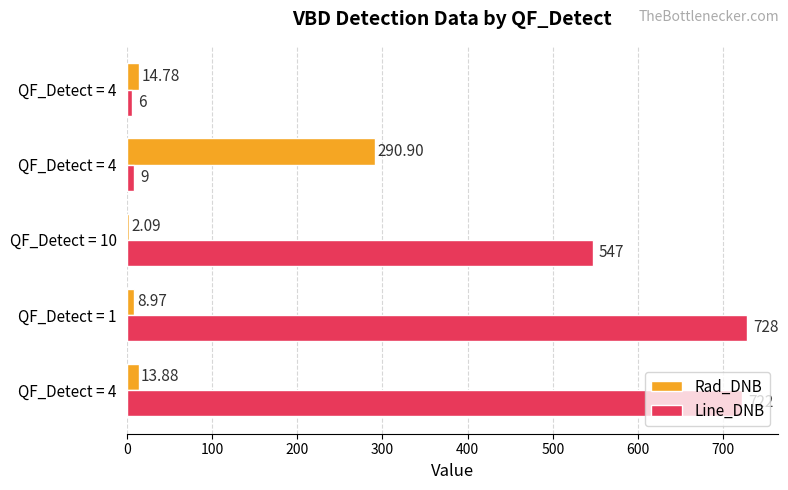

Reading left to right, list all the values displayed in this chart.

Rad_DNB: 13.9	9.0	2.1	290.9	14.8
Line_DNB: 722.0	728.0	547.0	9.0	6.0